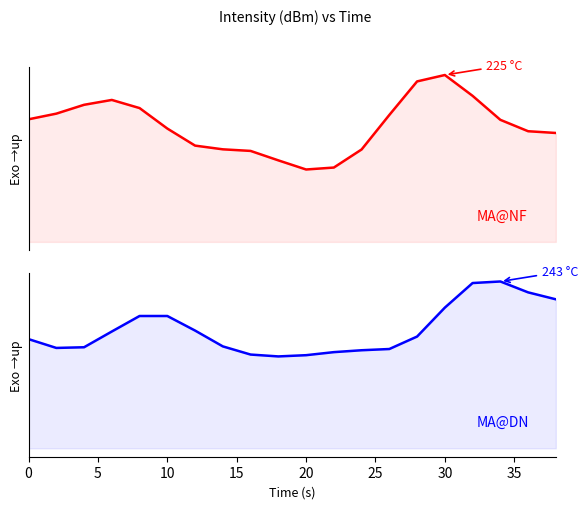

Reading left to right, transcribe all the data shown in this chart.

MA@NF: 10.0	10.4	11.1	11.5	10.9	9.2	7.8	7.5	7.4	6.6	5.9	6.0	7.5	10.3	13.0	13.6	11.9	9.9	9.0	8.9
MA@DN: 8.9	8.2	8.2	9.5	10.8	10.8	9.6	8.3	7.7	7.5	7.6	7.8	8.0	8.1	9.1	11.5	13.5	13.6	12.7	12.2